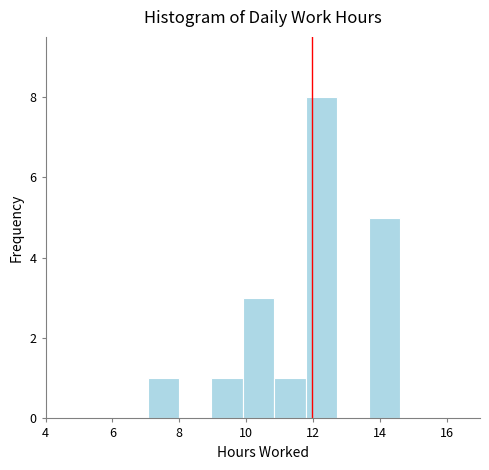

Reading left to right, list every bar in this chart as the range it spans on the x-axis followed by its height. Neither the bar edges nor the heights are printed on the chart, so give them approximately, as read against the axes.

7.0 to 8.0: 1
8.0 to 9.0: 0
9.0 to 9.8: 1
9.8 to 10.8: 3
10.8 to 11.8: 1
11.8 to 12.8: 8
12.8 to 13.6: 0
13.6 to 14.6: 5